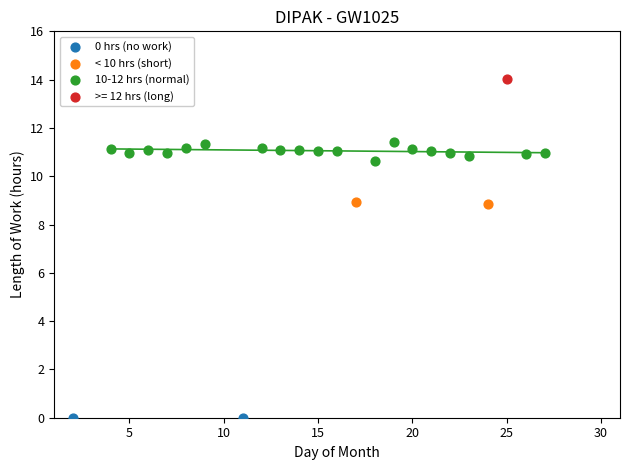

Which series contains the lowest Y value?

0 hrs (no work)